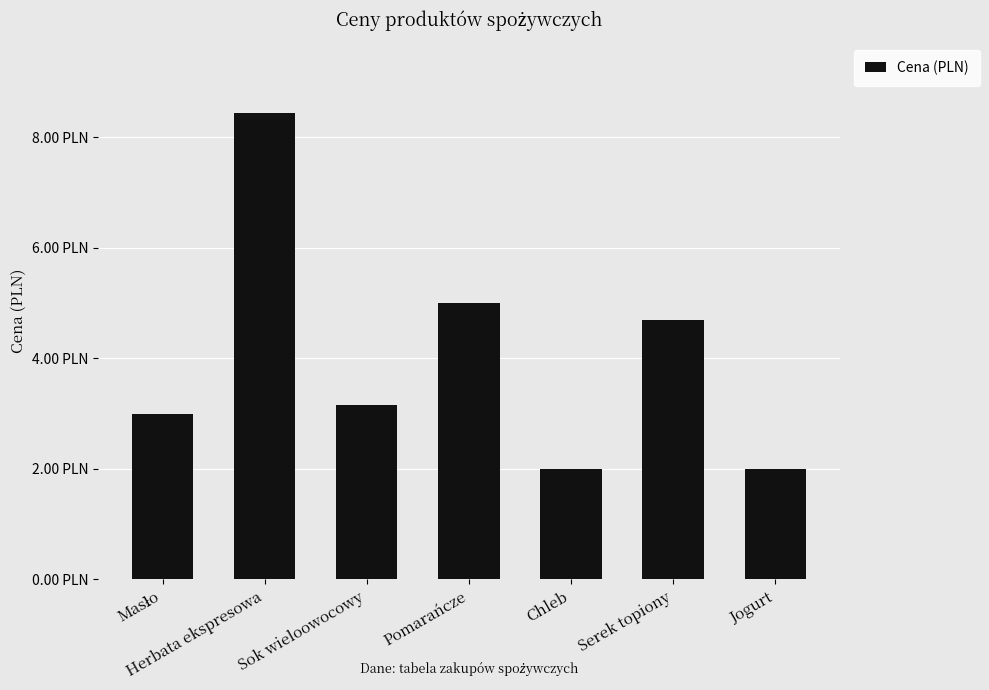

Between Pomarańcze and Chleb, which is larger?

Pomarańcze